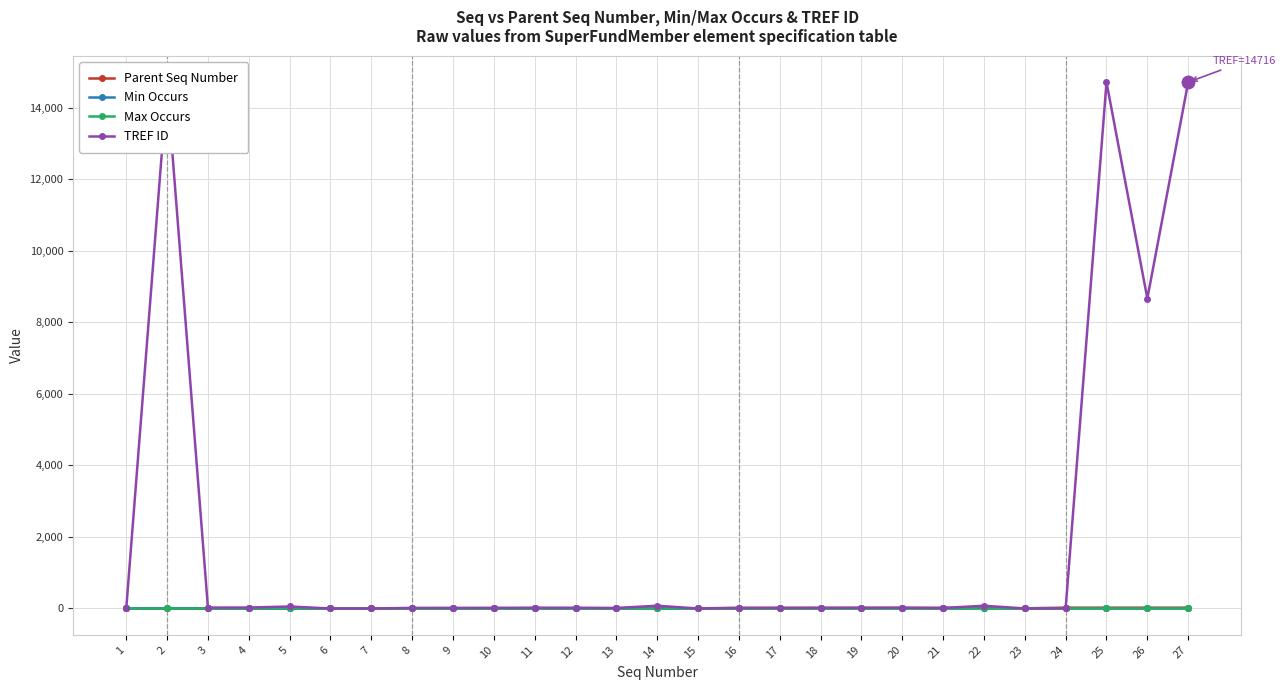

The value of Max Occurs at 6 is 0. True or false?

True